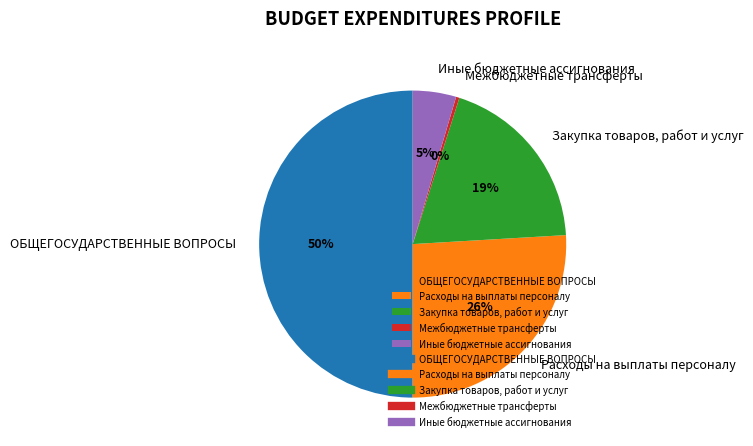

Is Расходы на выплаты персоналу the majority of the pie?

No